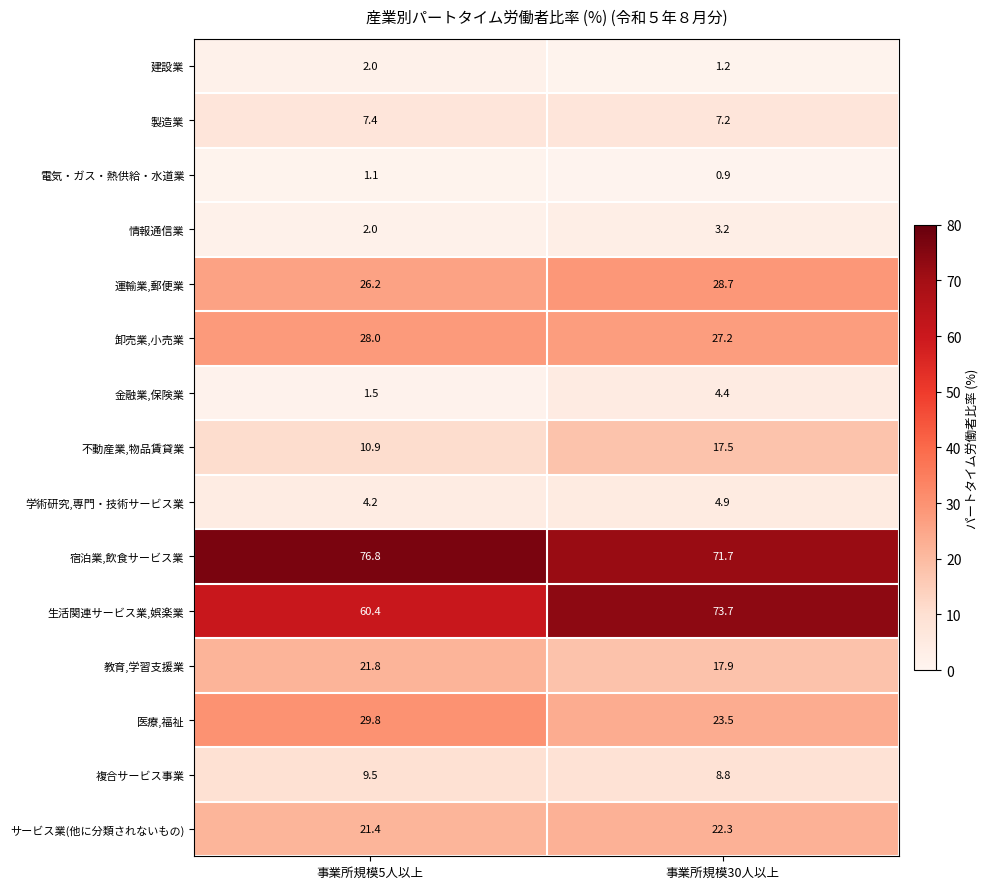

The value of 情報通信業 at 事業所規模30人以上 is 2.2. True or false?

False